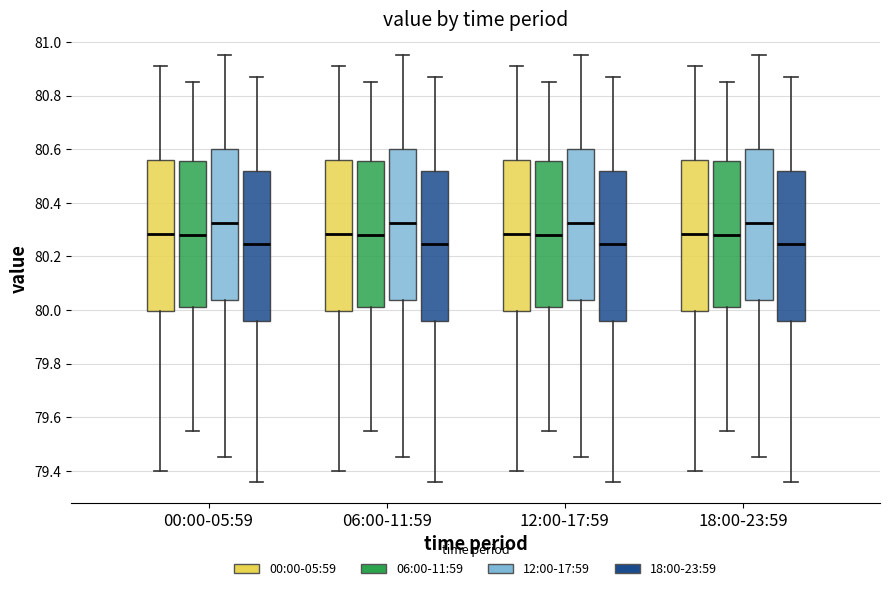

Where does the upper whisker of the box for 06:00-11:59 (00:00-05:59) end on the y-axis? The values are not printed on the chart, so give them approximately, as read against the axis.

80.92